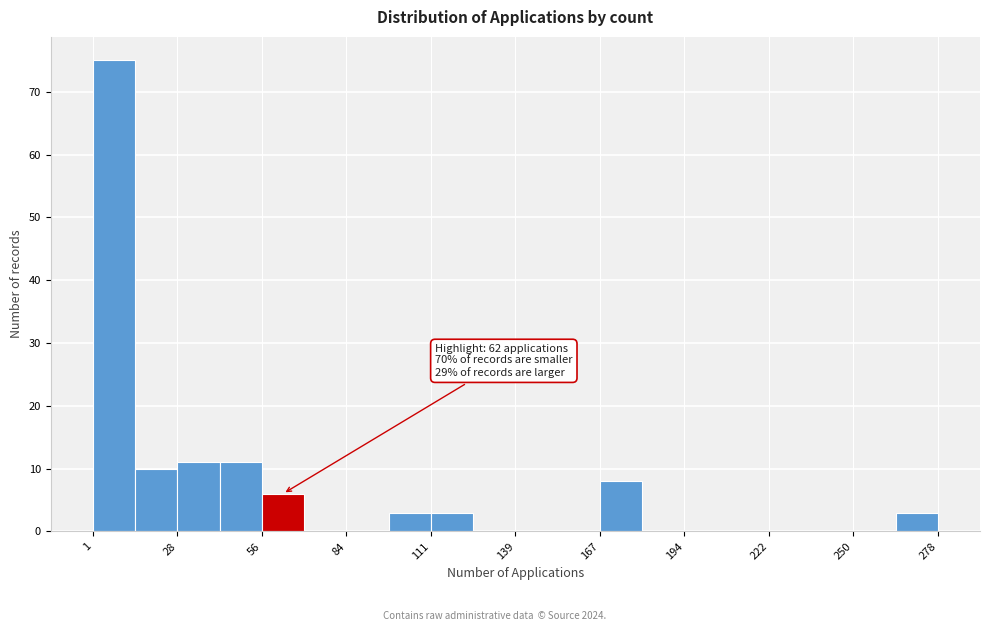

Read against the x-axis, roughly where is the centre of the tallest bar?

10